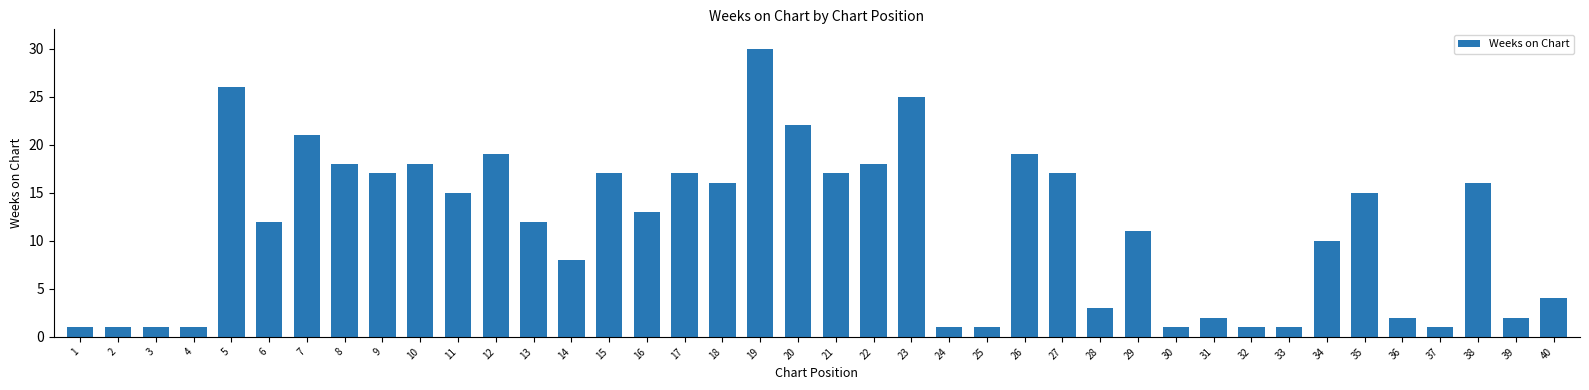

Which has a higher value, 38 or 34?

38